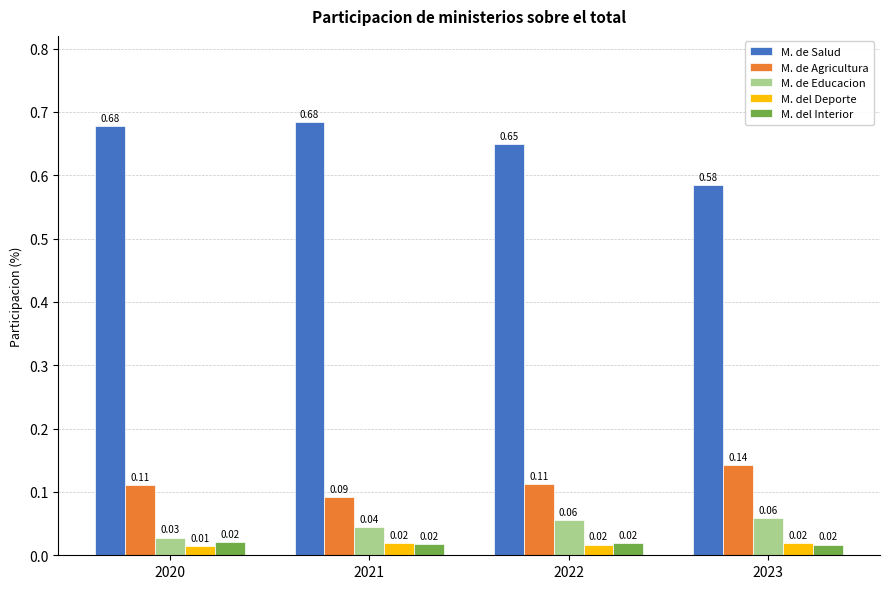

The value of M. de Agricultura at 2021 is 0.0. True or false?

False